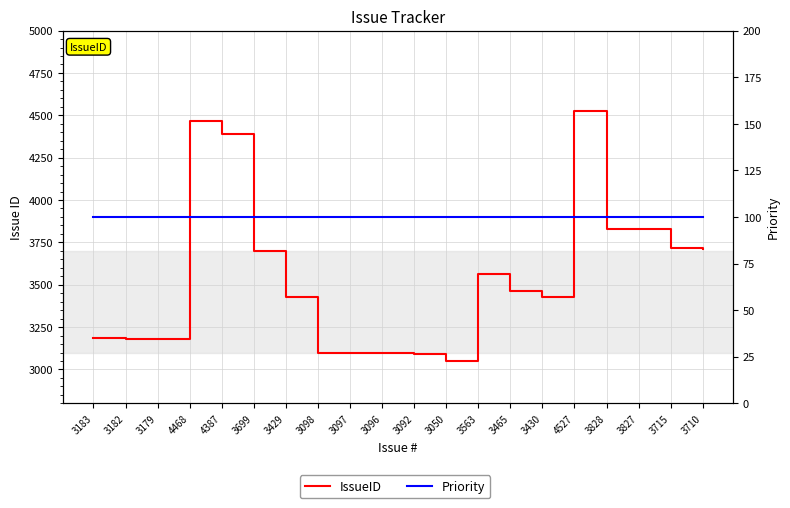

What is the difference between the second highest and second lowest values in the IssueID series?

1376